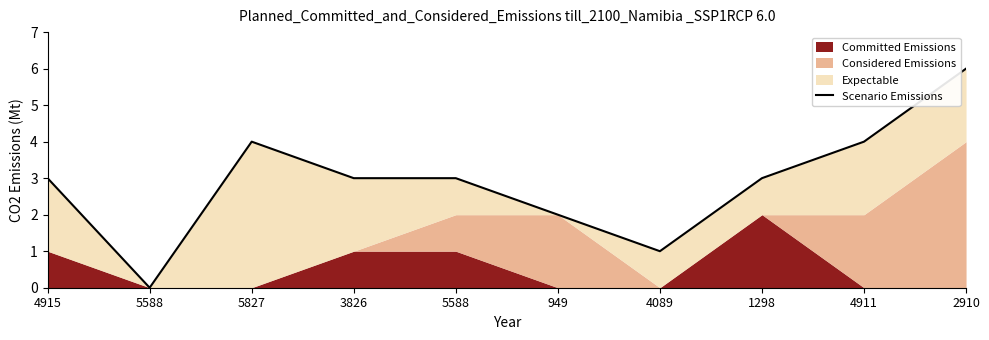

What is the change in value from 1298 to 4911?

+1